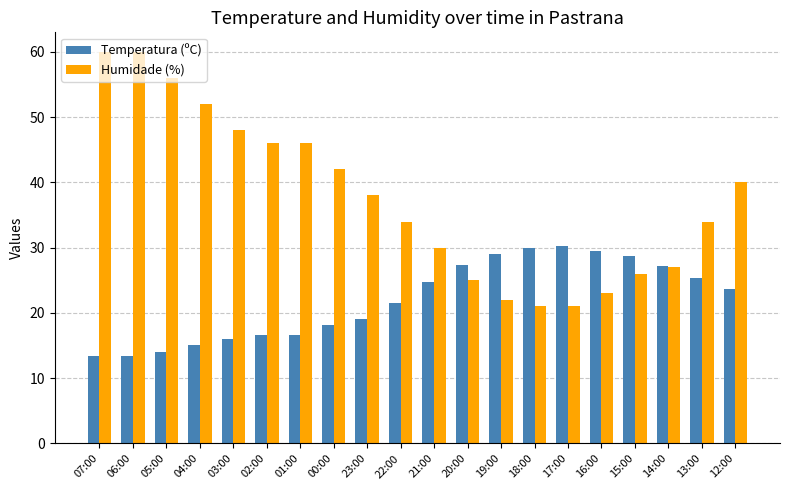

What is the approximate value of Temperatura (ºC) at 21:00?

24.8